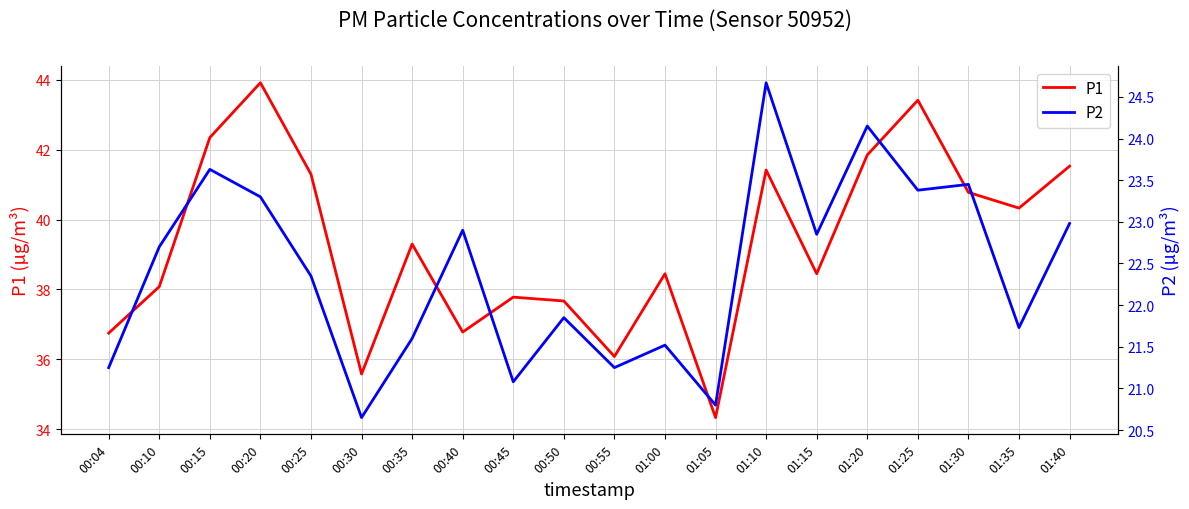

True or false: P1 and P2 cross at least once.

False